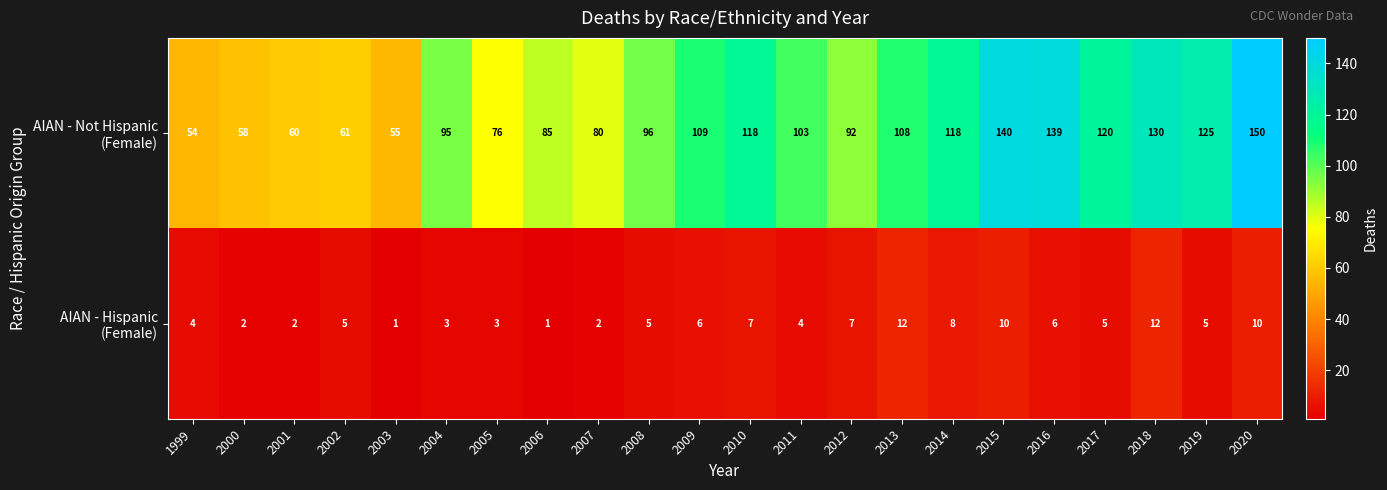

What is the spread (max minus min) of values at 2015?

130